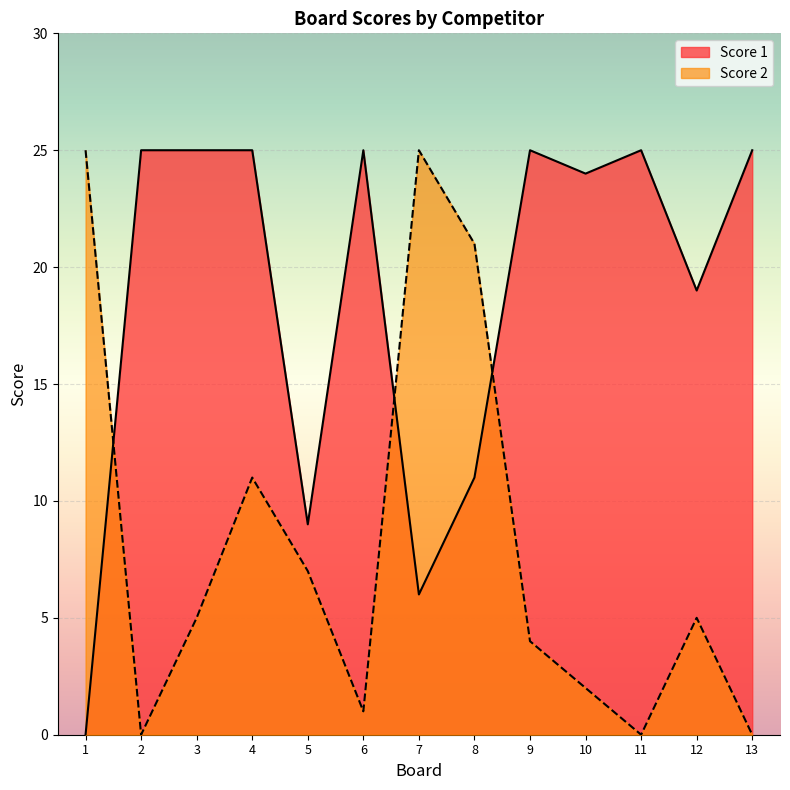

Which series has the largest total across all categories?

Score 1